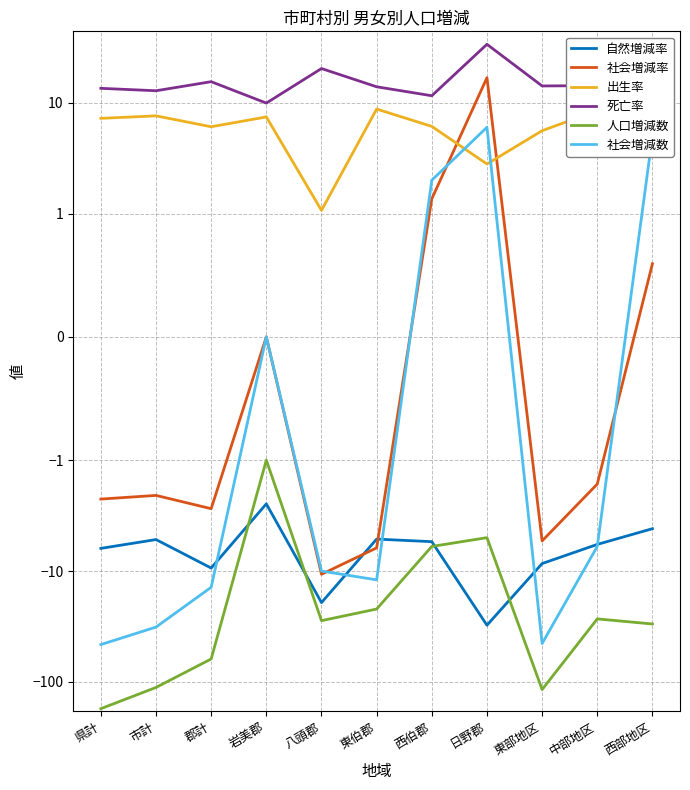

How many values in the 自然増減率 series exceed -5?

2